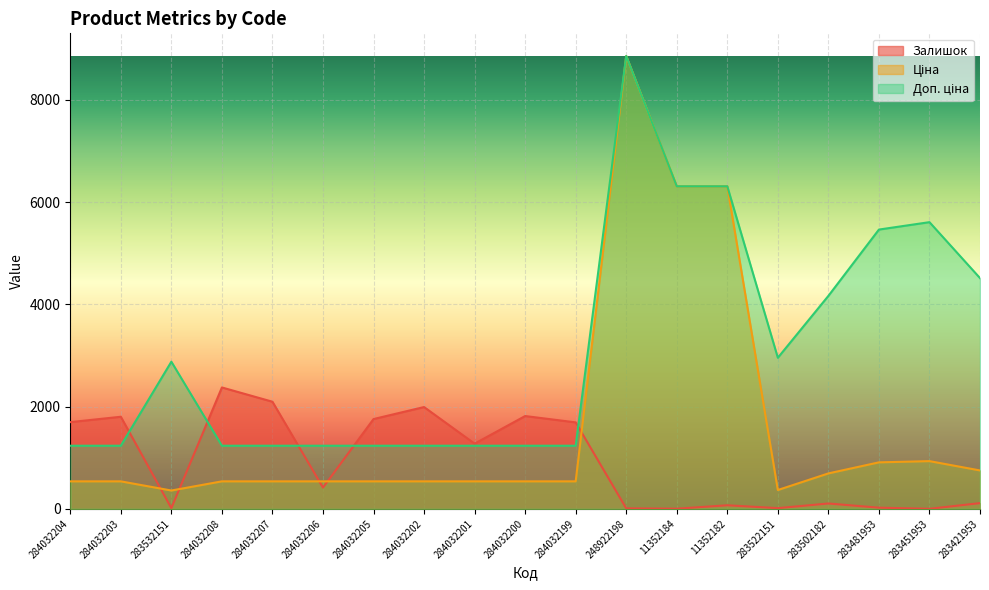

At which category is the sum across all series the highest?

248922198